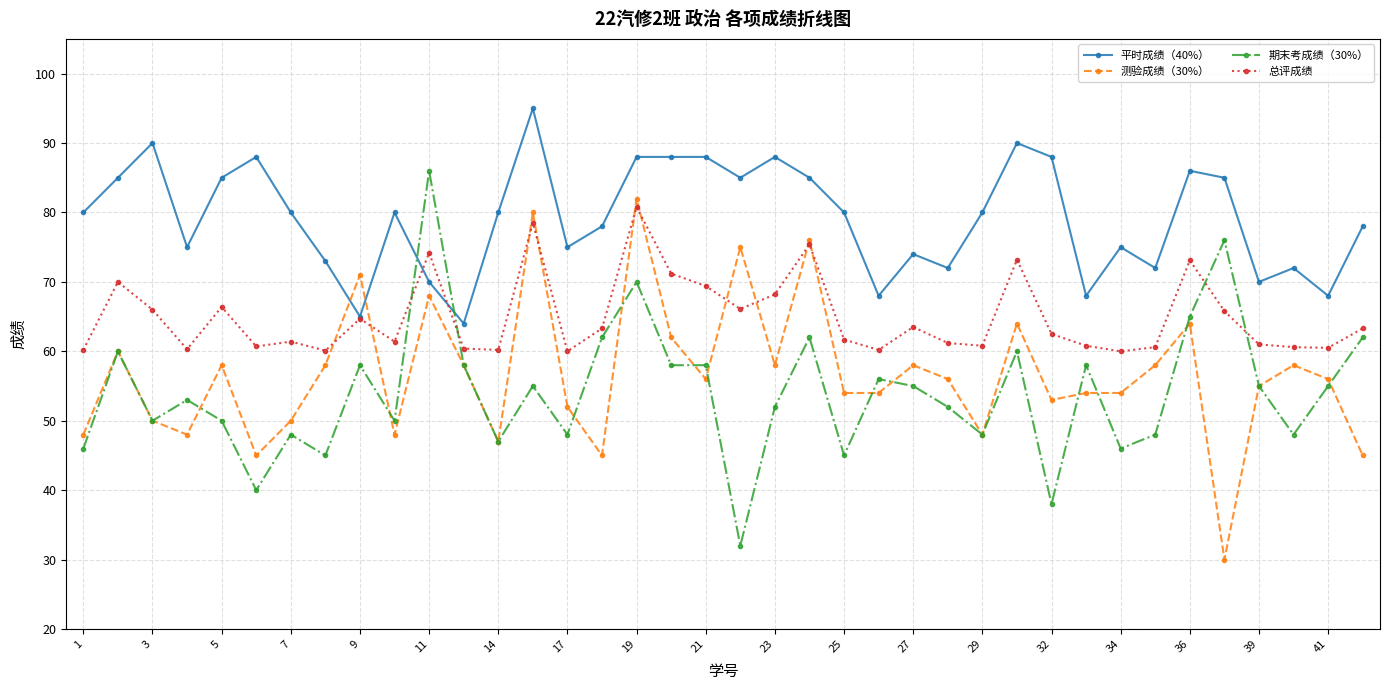

Rank the series by their maximum value, from highest to lowest.

平时成绩（40%）, 期末考成绩（30%）, 测验成绩（30%）, 总评成绩